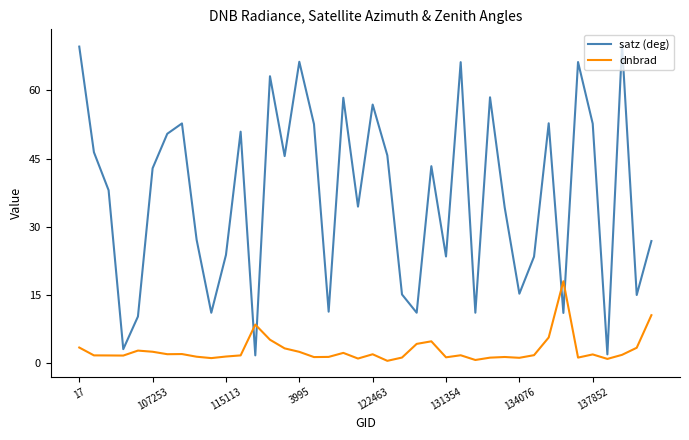

Rank the series by their average value, from lowest to highest.

dnbrad, satz (deg)